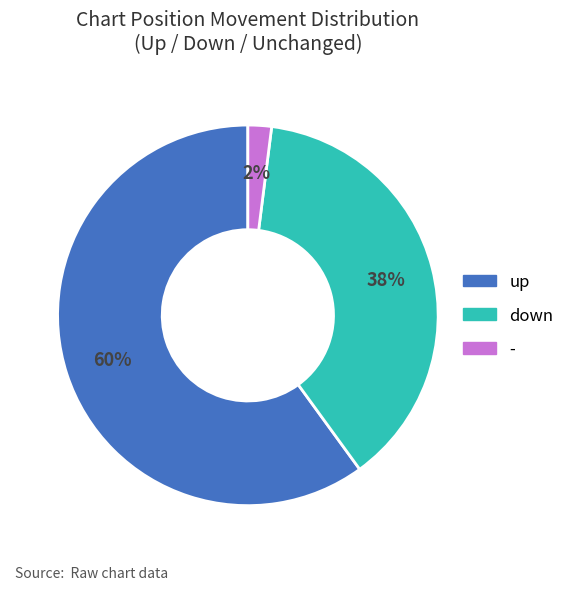

Do down and up together represent more than half of the pie?

Yes